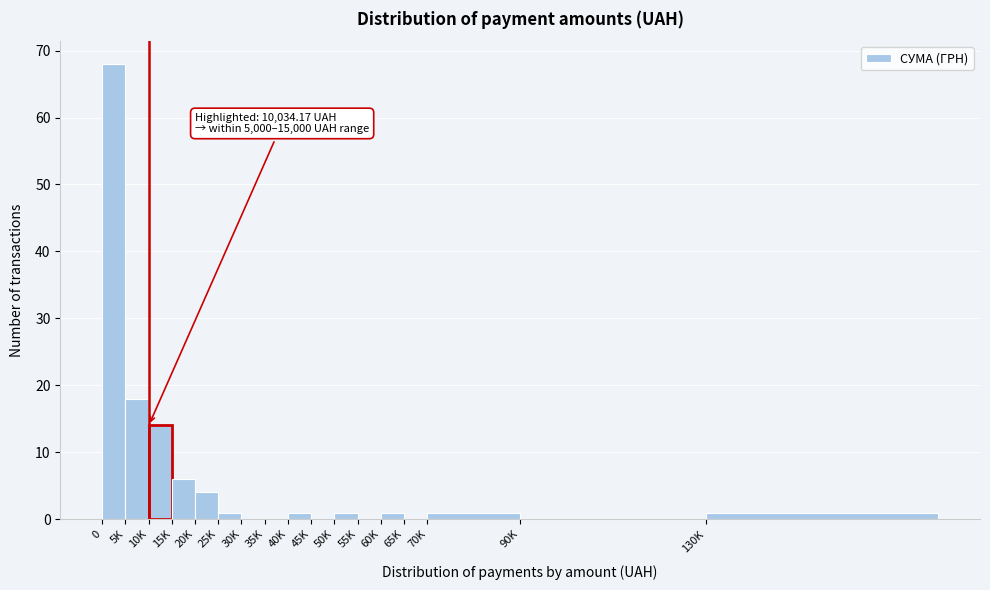

Reading right to left, extract all data points from this chart.

130K=1	90K=0	70K=1	65K=0	60K=1	55K=0	50K=1	45K=0	40K=1	35K=0	30K=0	25K=1	20K=4	15K=6	10K=14	5K=18	0=68